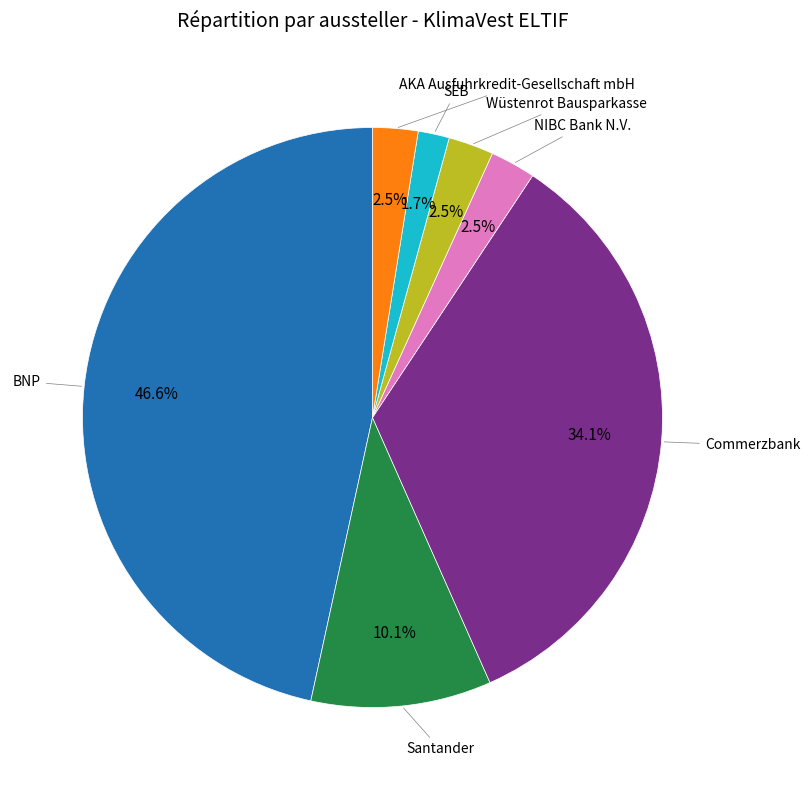

Is there a majority slice in this chart?

No